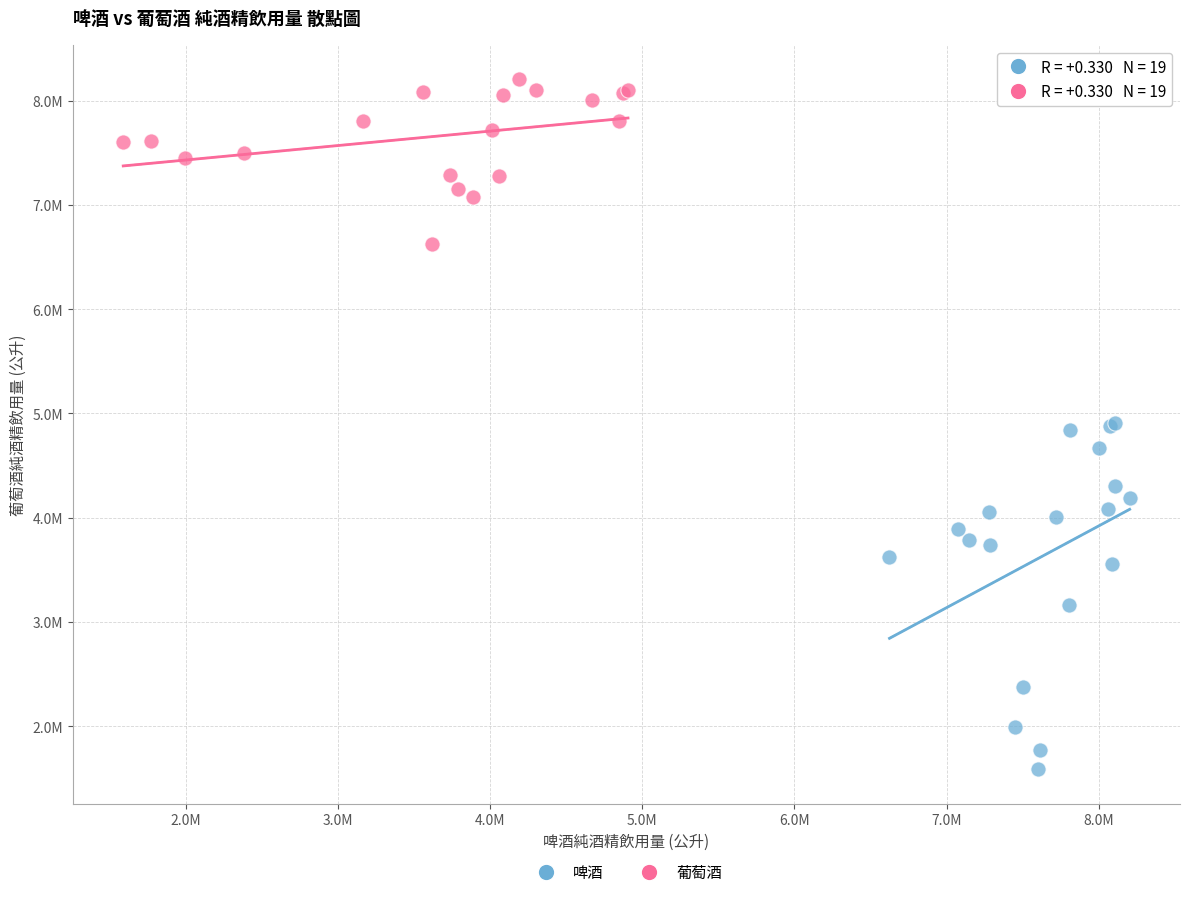

What are all the series names shown in the legend?

啤酒, 葡萄酒